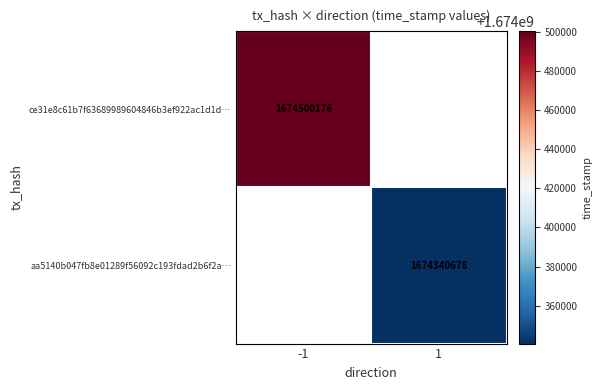

The aa5140b047fb8e01289f56092c193fdad2b6f2a… series shows 1674340678 at 1. True or false?

True